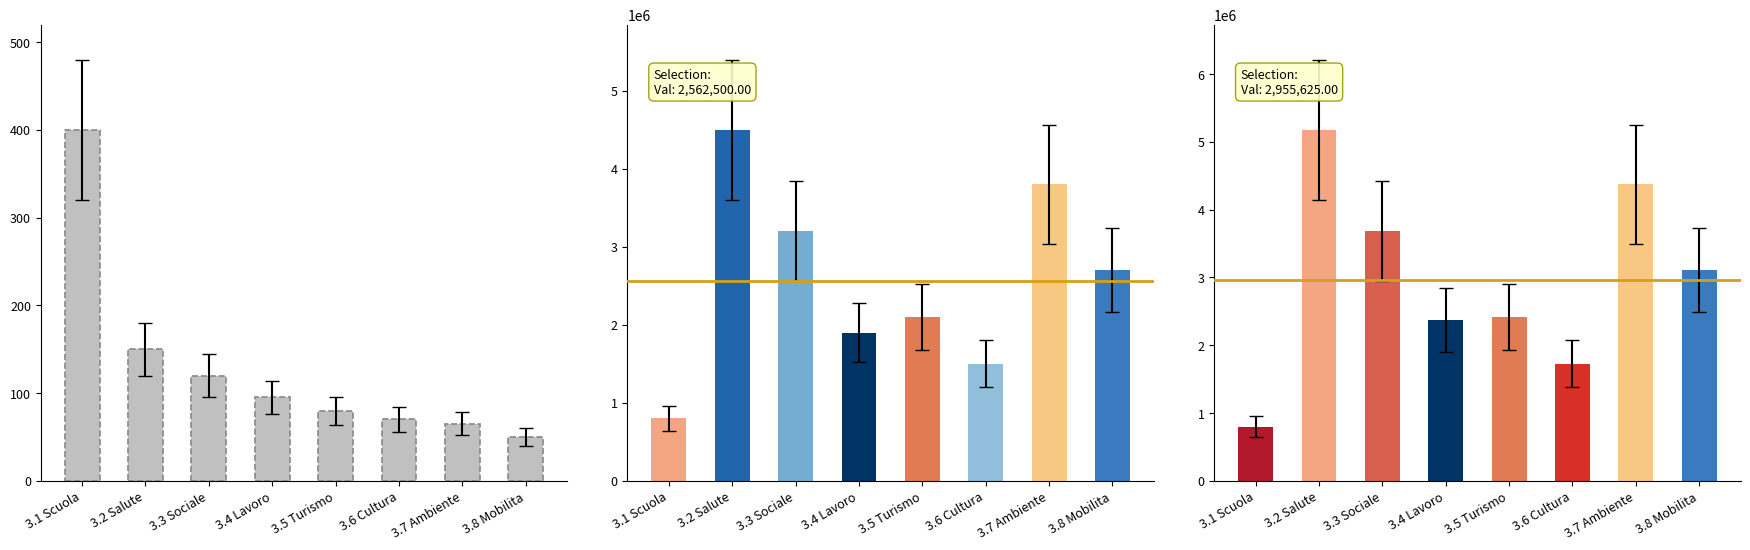

Rank the categories by value from lowest to highest.

3.8 Mobilita, 3.7 Ambiente, 3.6 Cultura, 3.5 Turismo, 3.4 Lavoro, 3.3 Sociale, 3.2 Salute, 3.1 Scuola